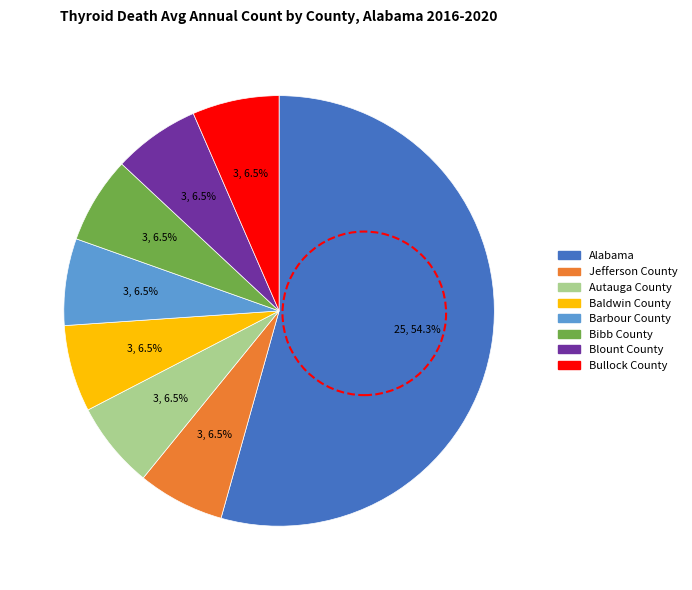

Combined, do Jefferson County and Alabama account for over 50%?

Yes